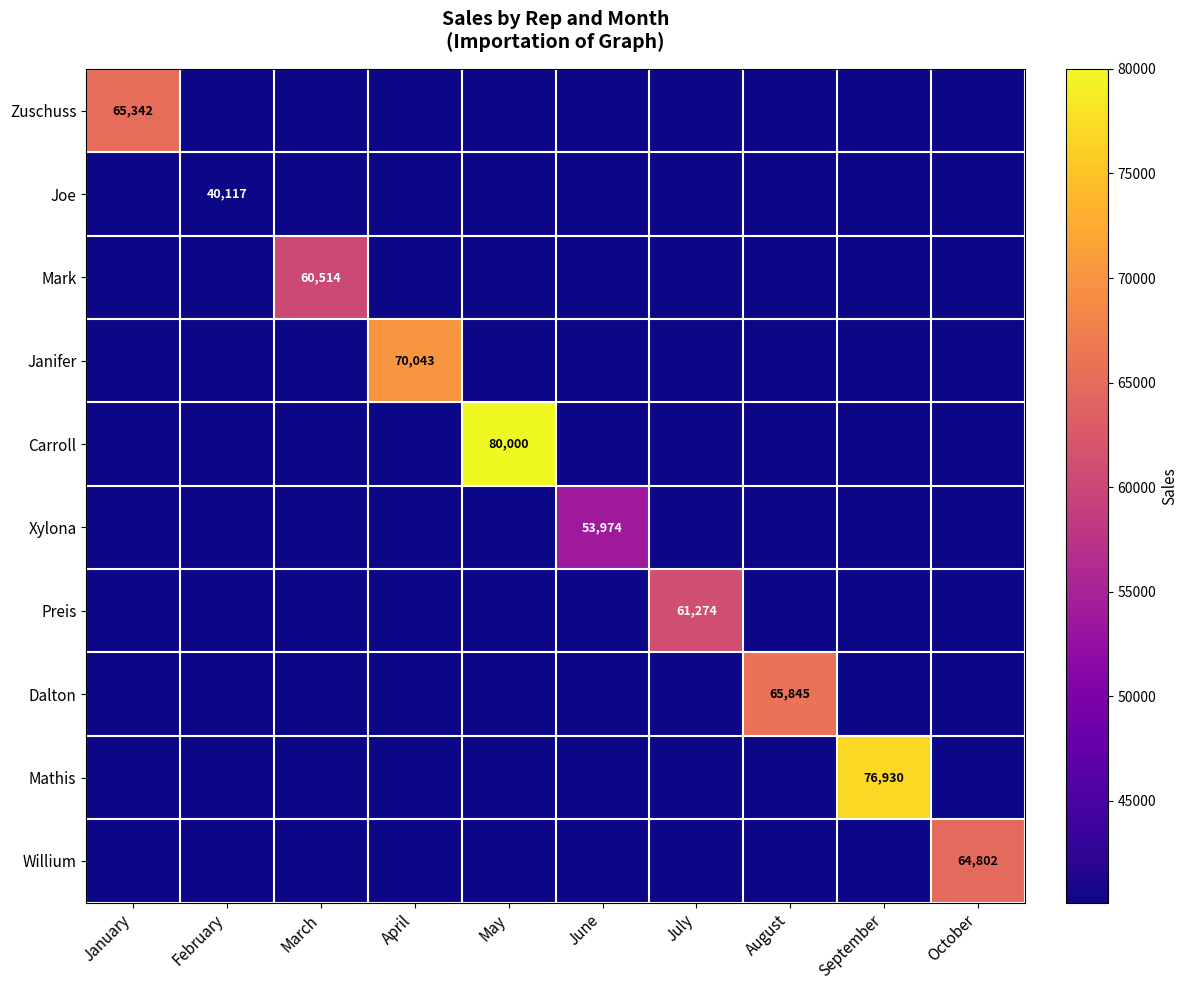

The Willium series shows 33455 at October. True or false?

False